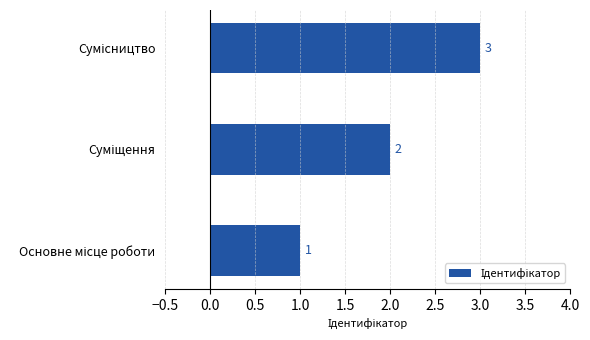

Count the values in the range 1 to 3.

3